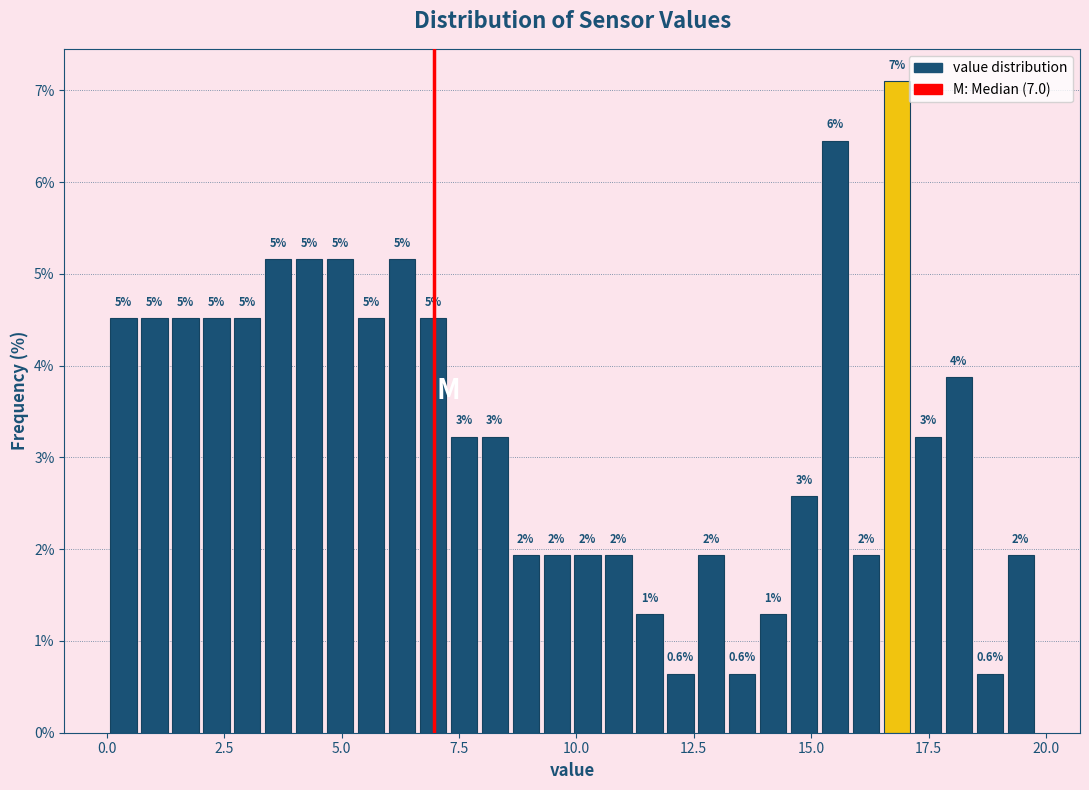

Around what value on the x-axis is the tallest bar? Give the approximate position of its centre, as read against the axis.

17.0